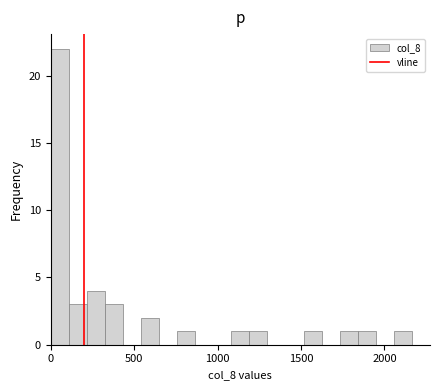

Around what value on the x-axis is the tallest bar? Give the approximate position of its centre, as read against the axis.

50